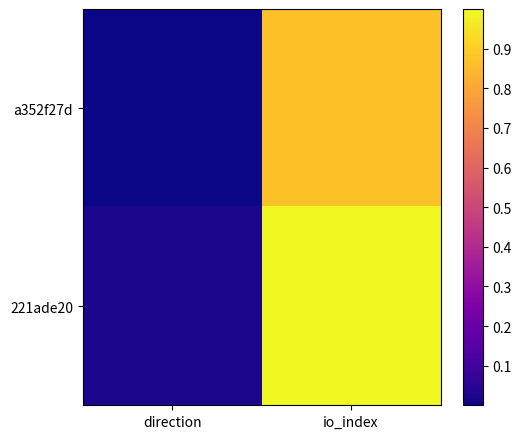

Which label corresponds to the smallest value in the chart?

direction